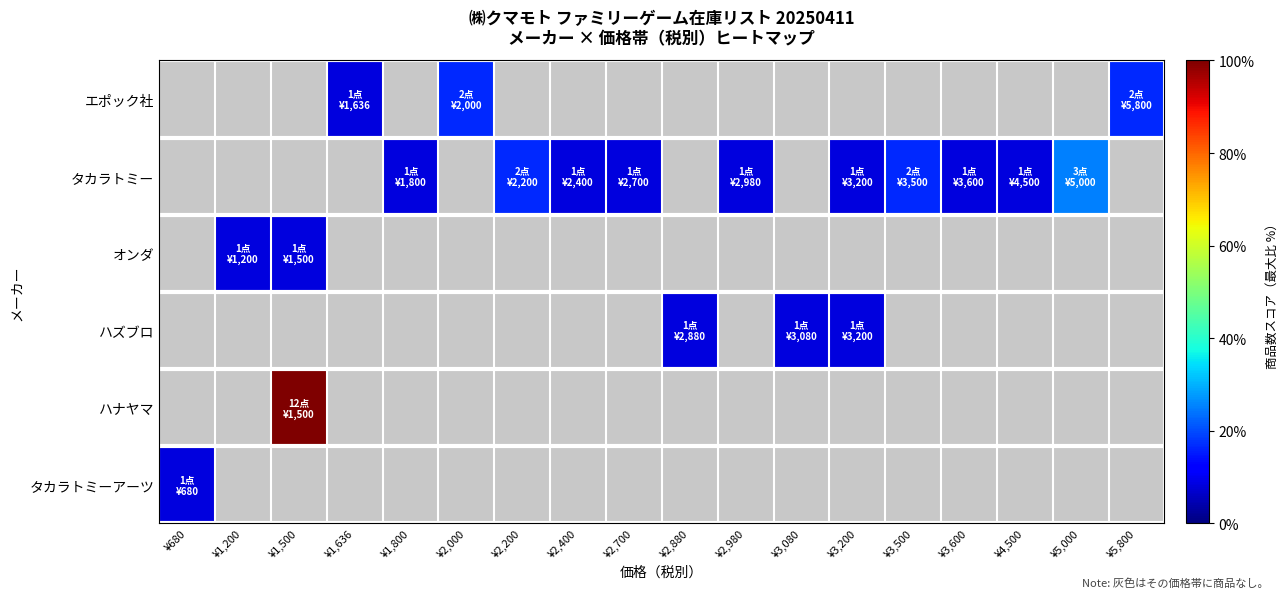

Read the タカラトミー value at ¥2,700.

8.3